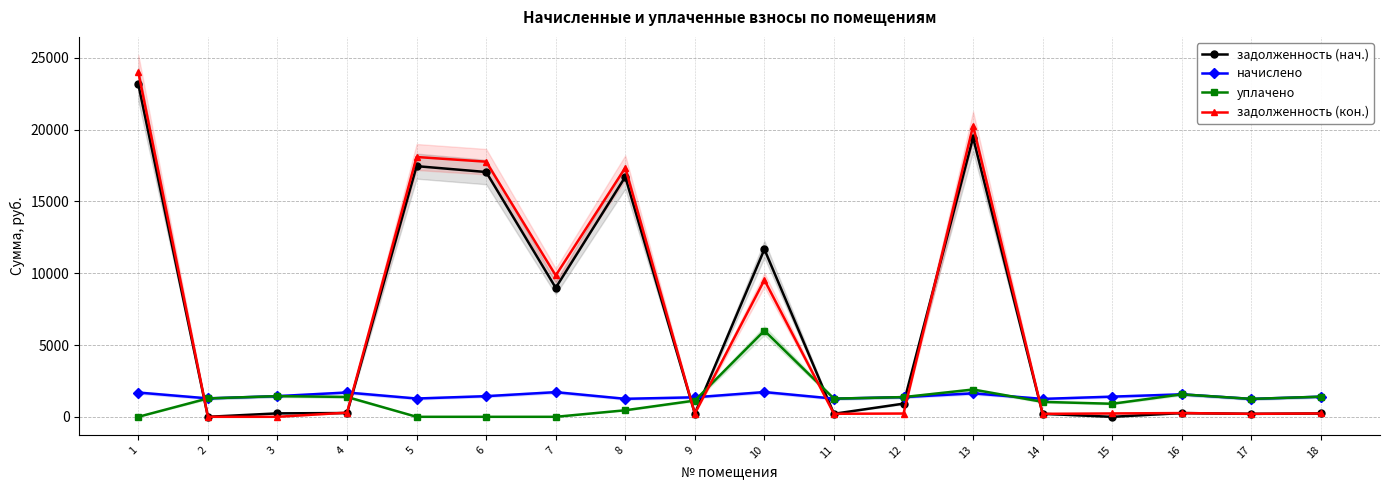

Reading right to left, list all the values displayed in this chart.

задолженность (нач.): 233.6	207.9	260.9	0.0	207.9	19442.1	917.4	210.9	11665.5	226.4	16713.1	8983.8	17047.0	17456.1	263.1	240.1	0.0	23152.5
начислено: 1401.8	1247.4	1565.2	1404.8	1247.4	1633.5	1372.1	1265.2	1722.6	1358.5	1253.3	1716.7	1437.5	1274.2	1692.9	1440.5	1283.0	1690.0
уплачено: 1401.8	1247.4	1565.2	908.7	1039.8	1900.0	1372.1	1265.2	6000.0	1132.0	455.8	0.0	0.0	0.0	1382.4	1440.5	1283.0	0.0
задолженность (кон.): 233.6	207.9	260.9	234.1	207.6	20258.9	228.7	210.9	9526.8	226.4	17339.8	9842.1	17765.8	18093.2	291.3	0.0	0.0	23997.5